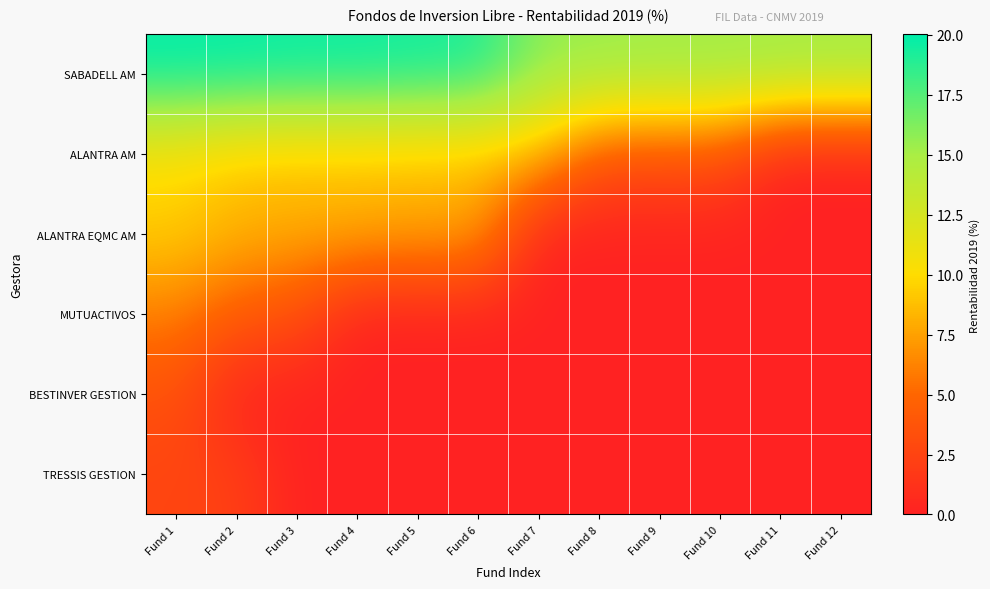

Reading left to right, transcribe all the data shown in this chart.

SABADELL AM: Fund 1=20.0	Fund 2=20.0	Fund 3=19.7	Fund 4=19.7	Fund 5=19.5	Fund 6=19.3	Fund 7=15.7	Fund 8=15.7	Fund 9=15.5	Fund 10=15.5	Fund 11=15.4	Fund 12=15.3
ALANTRA AM: Fund 1=10.0	Fund 2=9.0	Fund 3=8.9	Fund 4=8.9	Fund 5=8.7	Fund 6=8.7	Fund 7=8.6	Fund 8=3.8	Fund 9=3.7	Fund 10=3.5	Fund 11=0.0	Fund 12=0.0
ALANTRA EQMC AM: Fund 1=9.4	Fund 2=8.3	Fund 3=8.1	Fund 4=8.1	Fund 5=7.8	Fund 6=7.8	Fund 7=0.0	Fund 8=0.0	Fund 9=0.0	Fund 10=0.0	Fund 11=0.0	Fund 12=0.0
MUTUACTIVOS: Fund 1=6.1	Fund 2=4.3	Fund 3=3.4	Fund 4=0.0	Fund 5=0.0	Fund 6=0.0	Fund 7=0.0	Fund 8=0.0	Fund 9=0.0	Fund 10=0.0	Fund 11=0.0	Fund 12=0.0
BESTINVER GESTION: Fund 1=3.5	Fund 2=0.0	Fund 3=0.0	Fund 4=0.0	Fund 5=0.0	Fund 6=0.0	Fund 7=0.0	Fund 8=0.0	Fund 9=0.0	Fund 10=0.0	Fund 11=0.0	Fund 12=0.0
TRESSIS GESTION: Fund 1=2.6	Fund 2=2.3	Fund 3=0.0	Fund 4=0.0	Fund 5=0.0	Fund 6=0.0	Fund 7=0.0	Fund 8=0.0	Fund 9=0.0	Fund 10=0.0	Fund 11=0.0	Fund 12=0.0